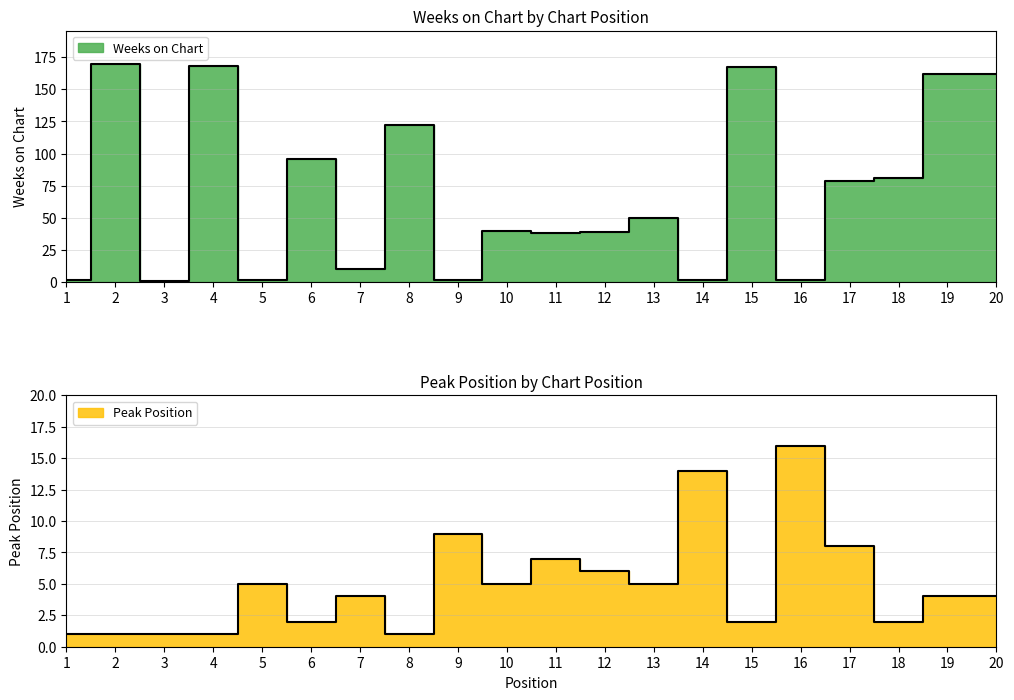

List the series in order of their peak value, highest first.

Weeks on Chart, Peak Position